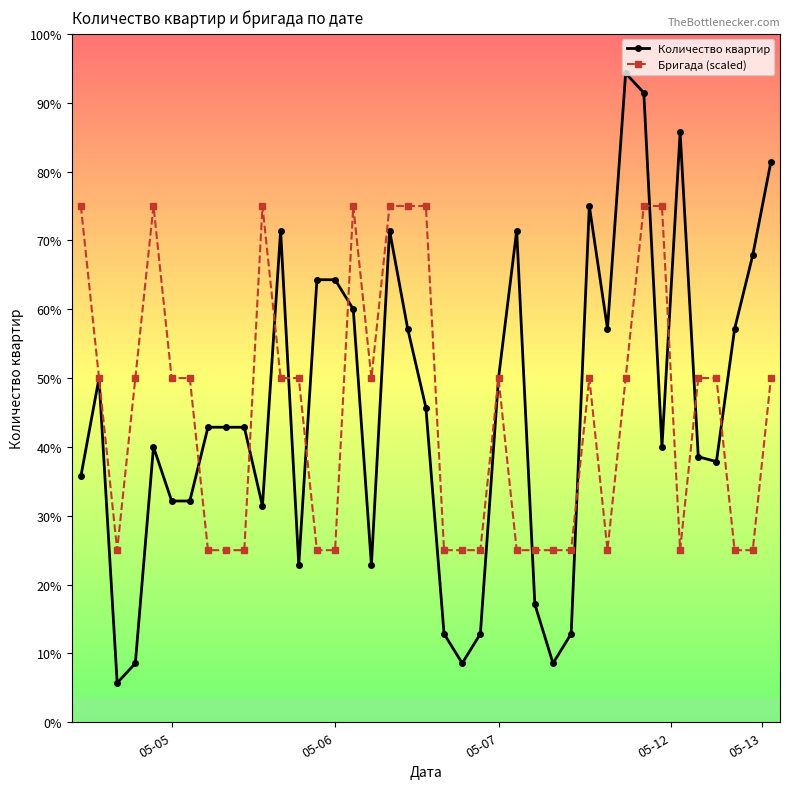

What are all the series names shown in the legend?

Количество квартир, Бригада (scaled)